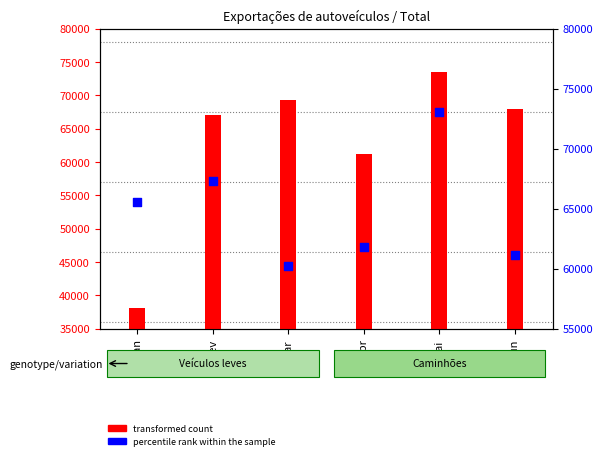

Which series reaches the maximum Y coordinate?

transformed count